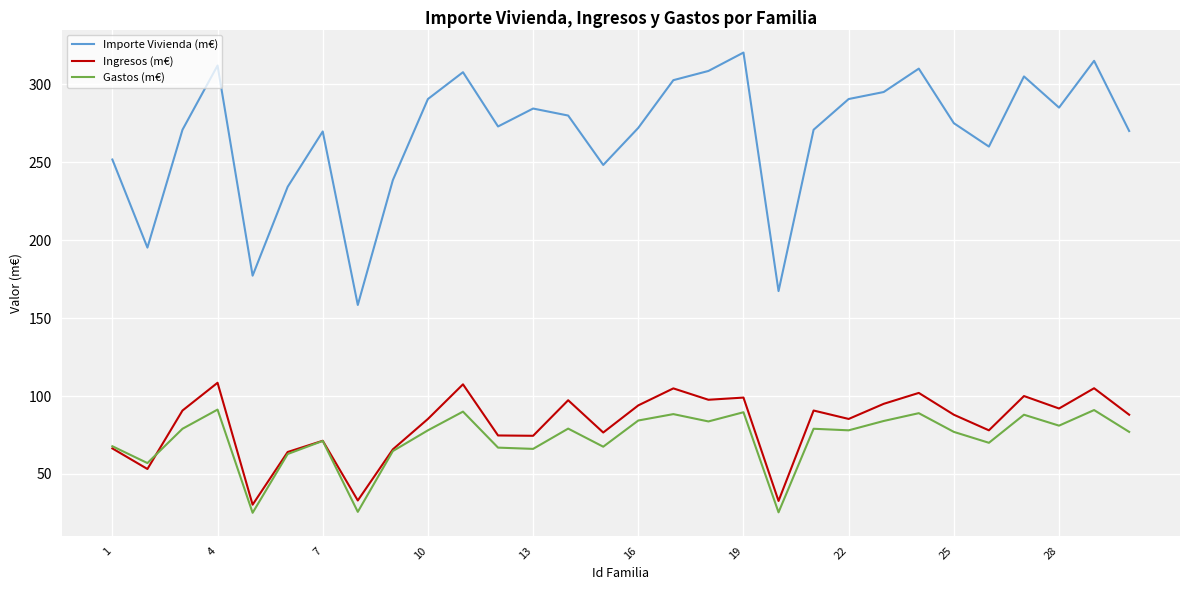

List the series in order of their peak value, lowest first.

Gastos (m€), Ingresos (m€), Importe Vivienda (m€)